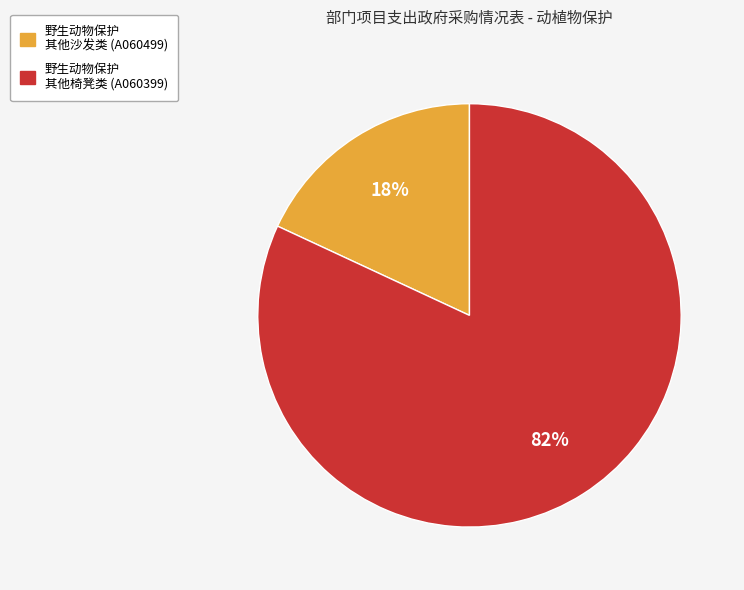

To the nearest percent, what is the difference between the largest and smallest slice percentages?

64%